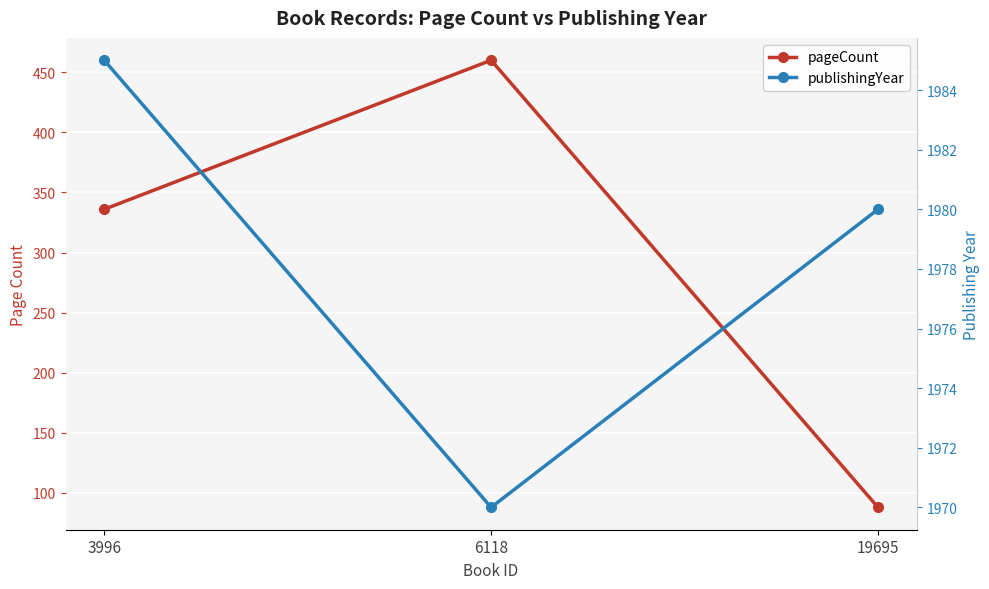

At which label does pageCount reach its minimum?

19695